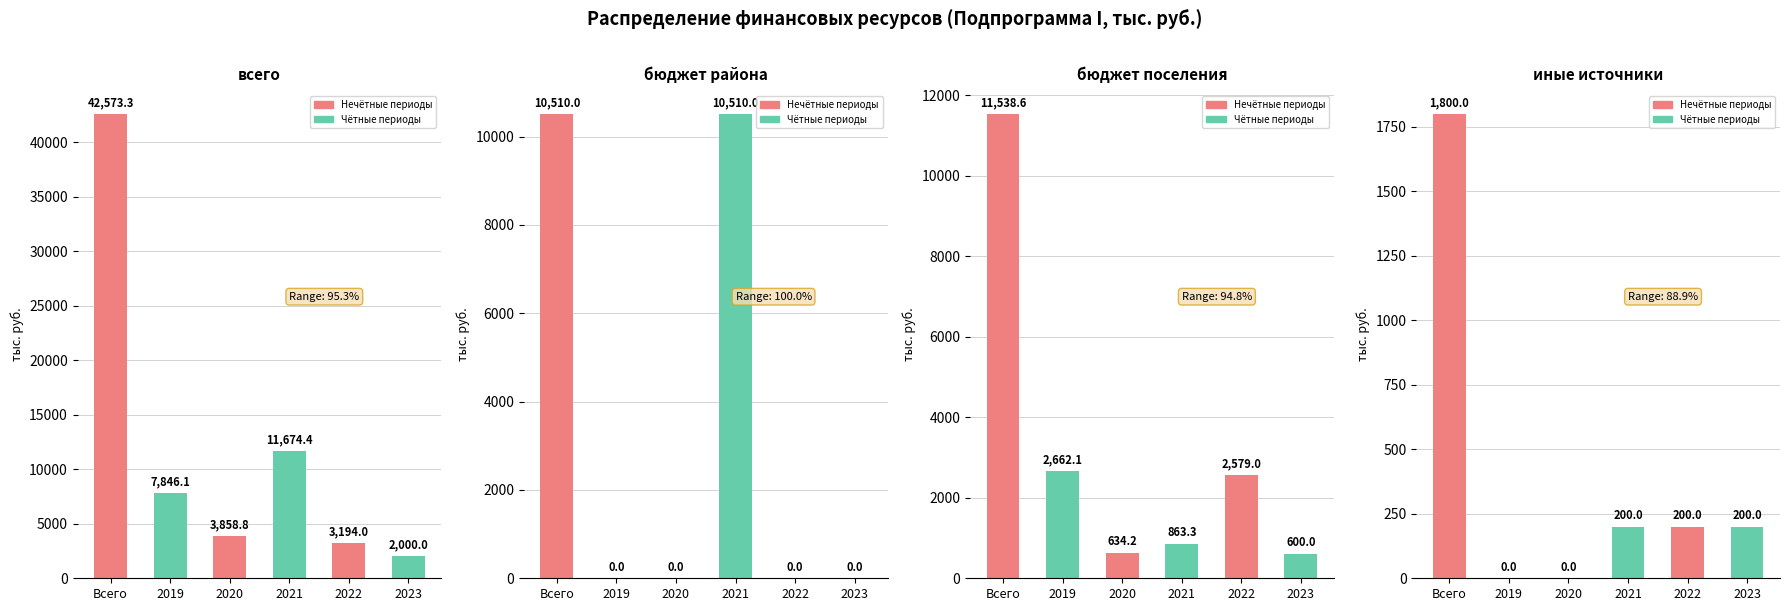

List the labels in order of всего value, smallest first.

2023, 2022, 2020, 2019, 2021, Всего